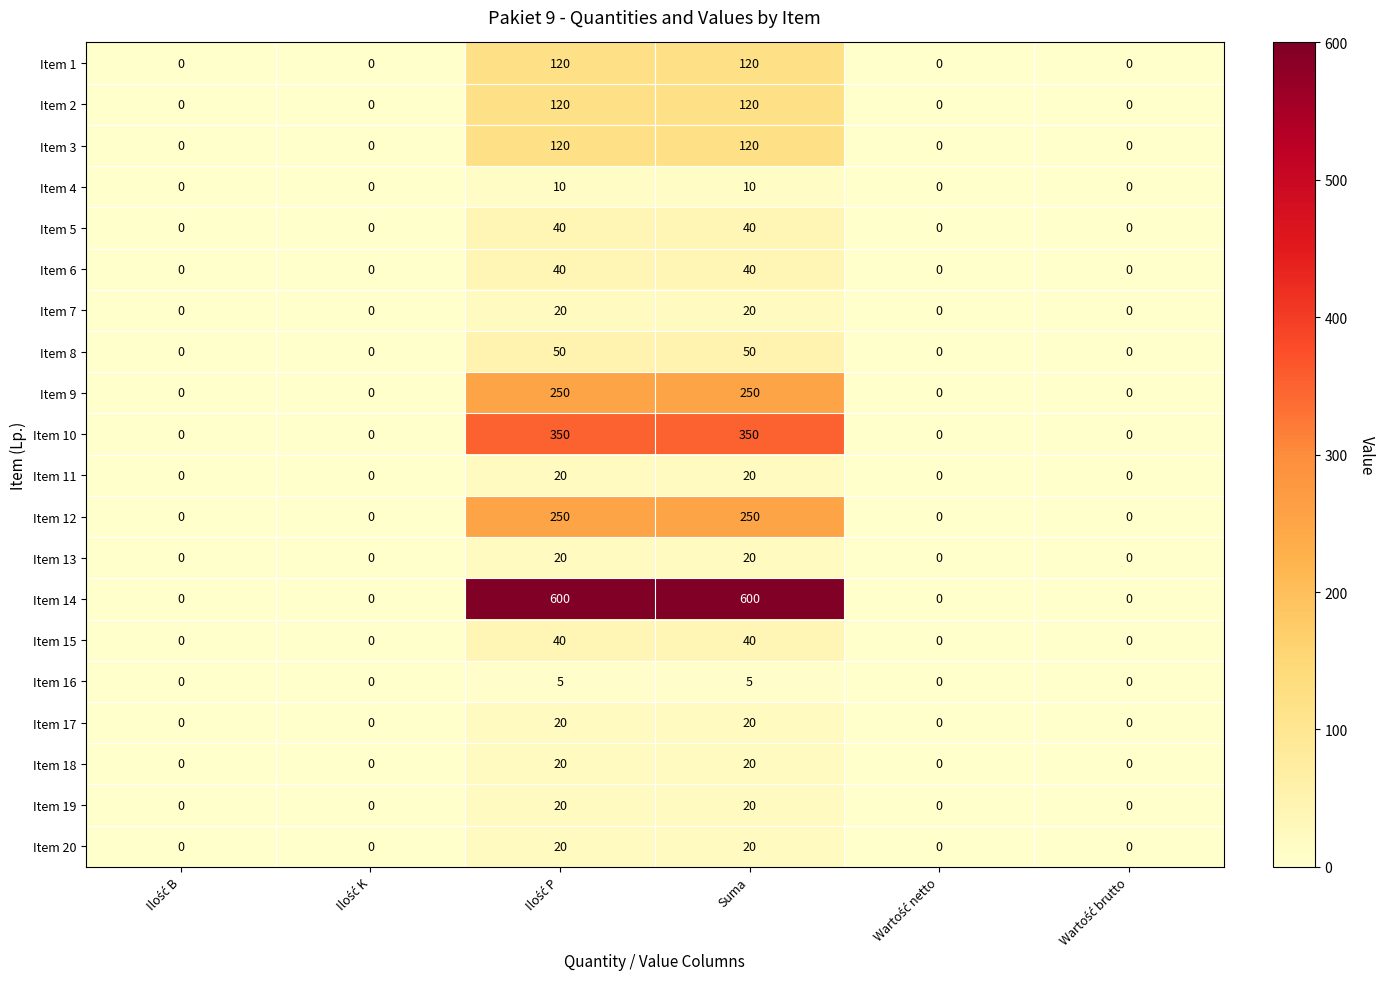

Read the Item 11 value at Suma.

20